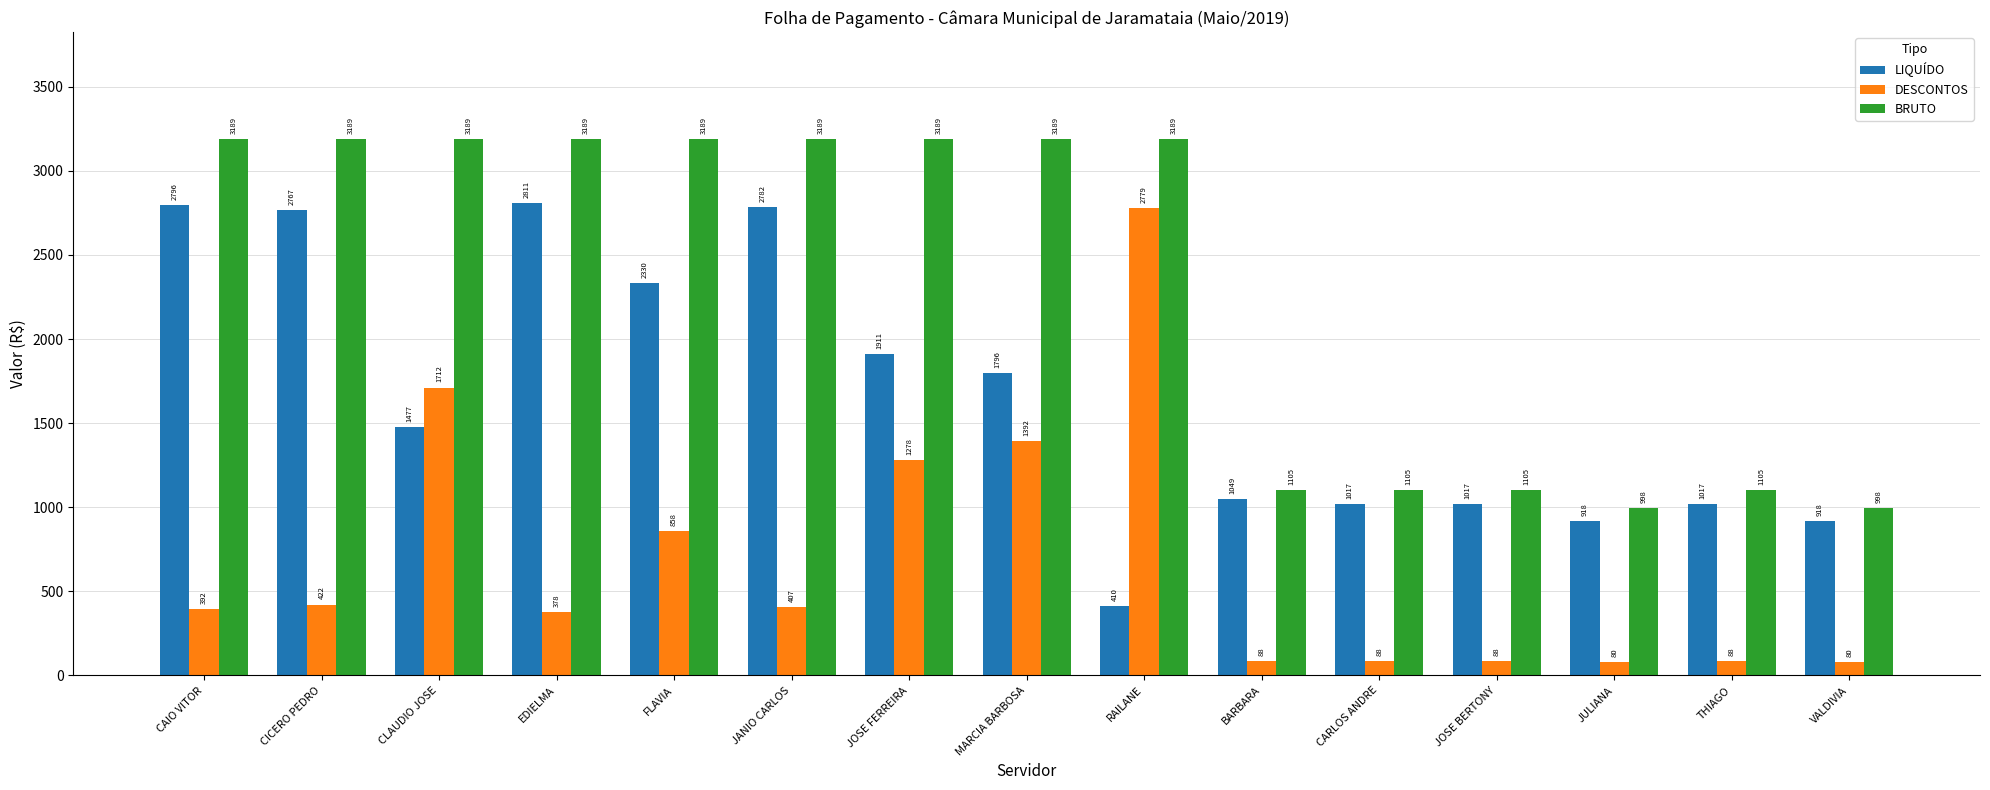

What is the average value of the LIQUÍDO series?

1667.7